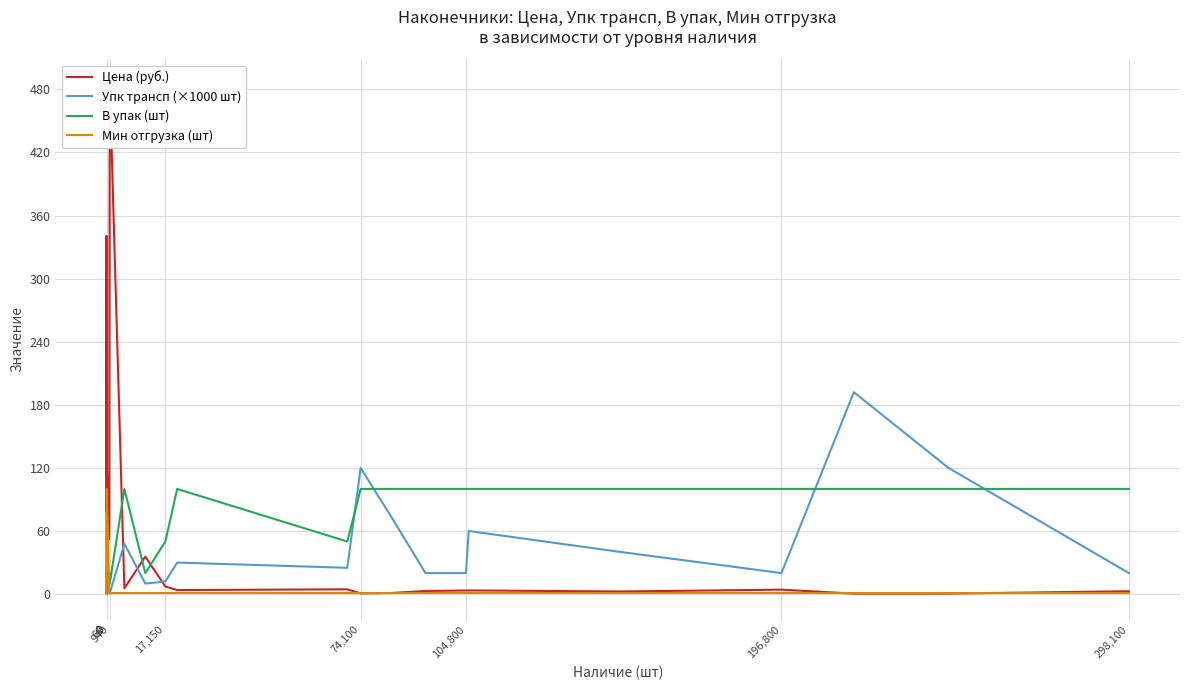

How many series are shown in this chart?

4